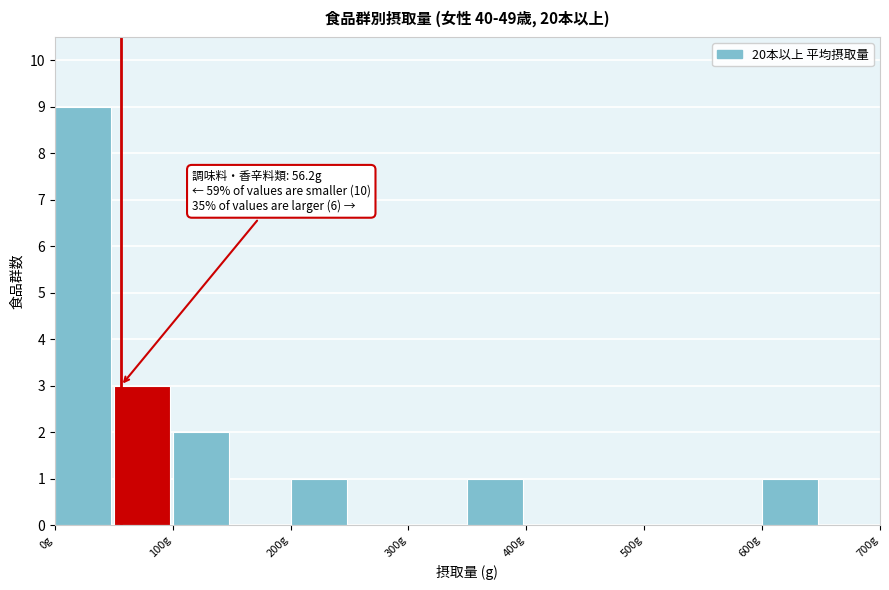

Which range on the x-axis has the tallest bar?

0 to 50